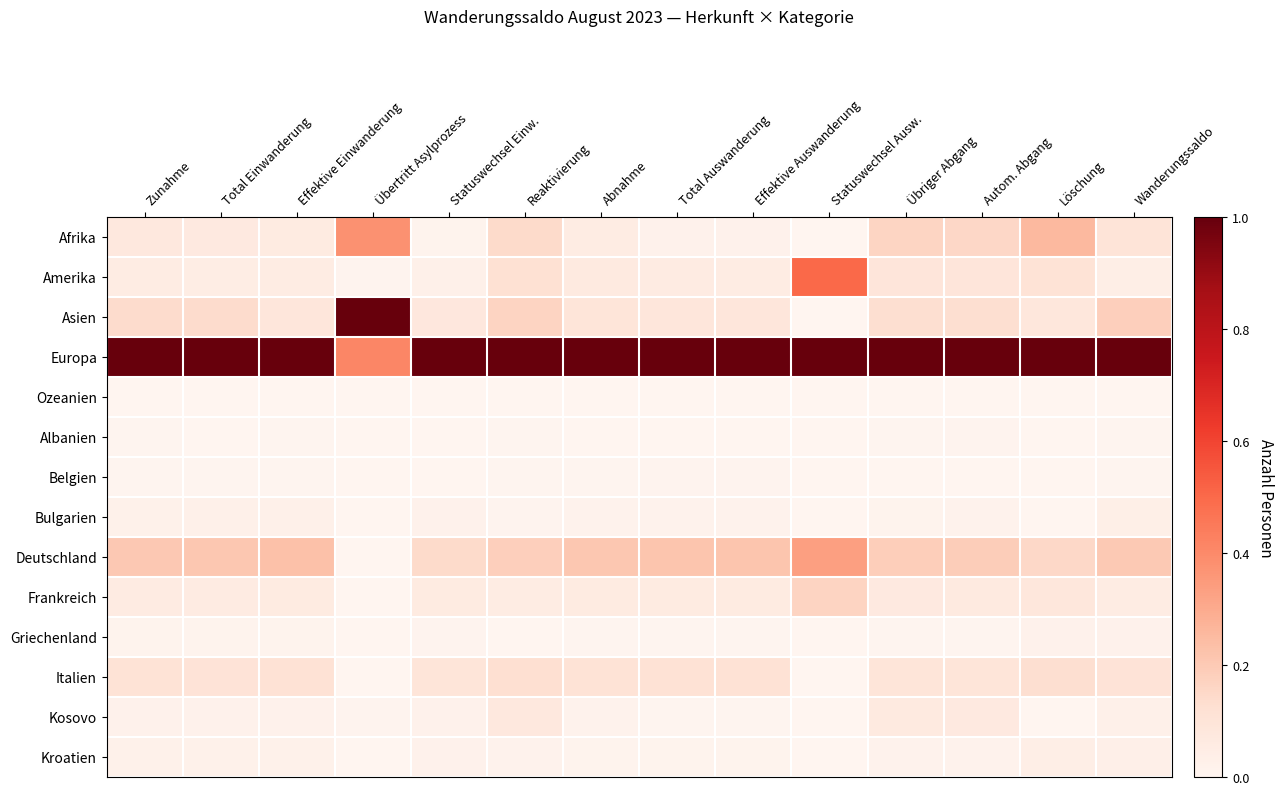

Reading right to left, what are all the values shown in this chart?

Afrika: Wanderungssaldo=0.1	Löschung=0.3	Autom. Abgang=0.2	Übriger Abgang=0.2	Statuswechsel Ausw.=0.0	Effektive Auswanderung=0.0	Total Auswanderung=0.0	Abnahme=0.1	Reaktivierung=0.1	Statuswechsel Einw.=0.0	Übertritt Asylprozess=0.4	Effektive Einwanderung=0.1	Total Einwanderung=0.1	Zunahme=0.1
Amerika: Wanderungssaldo=0.0	Löschung=0.1	Autom. Abgang=0.1	Übriger Abgang=0.1	Statuswechsel Ausw.=0.5	Effektive Auswanderung=0.1	Total Auswanderung=0.1	Abnahme=0.1	Reaktivierung=0.1	Statuswechsel Einw.=0.0	Übertritt Asylprozess=0.0	Effektive Einwanderung=0.1	Total Einwanderung=0.0	Zunahme=0.1
Asien: Wanderungssaldo=0.2	Löschung=0.1	Autom. Abgang=0.1	Übriger Abgang=0.1	Statuswechsel Ausw.=0.0	Effektive Auswanderung=0.1	Total Auswanderung=0.1	Abnahme=0.1	Reaktivierung=0.2	Statuswechsel Einw.=0.1	Übertritt Asylprozess=1.0	Effektive Einwanderung=0.1	Total Einwanderung=0.1	Zunahme=0.1
Europa: Wanderungssaldo=1.0	Löschung=1.0	Autom. Abgang=1.0	Übriger Abgang=1.0	Statuswechsel Ausw.=1.0	Effektive Auswanderung=1.0	Total Auswanderung=1.0	Abnahme=1.0	Reaktivierung=1.0	Statuswechsel Einw.=1.0	Übertritt Asylprozess=0.4	Effektive Einwanderung=1.0	Total Einwanderung=1.0	Zunahme=1.0
Ozeanien: Wanderungssaldo=0.0	Löschung=0.0	Autom. Abgang=0.0	Übriger Abgang=0.0	Statuswechsel Ausw.=0.0	Effektive Auswanderung=0.0	Total Auswanderung=0.0	Abnahme=0.0	Reaktivierung=0.0	Statuswechsel Einw.=0.0	Übertritt Asylprozess=0.0	Effektive Einwanderung=0.0	Total Einwanderung=0.0	Zunahme=0.0
Albanien: Wanderungssaldo=0.0	Löschung=0.0	Autom. Abgang=0.0	Übriger Abgang=0.0	Statuswechsel Ausw.=0.0	Effektive Auswanderung=0.0	Total Auswanderung=0.0	Abnahme=0.0	Reaktivierung=0.0	Statuswechsel Einw.=0.0	Übertritt Asylprozess=0.0	Effektive Einwanderung=0.0	Total Einwanderung=0.0	Zunahme=0.0
Belgien: Wanderungssaldo=0.0	Löschung=0.0	Autom. Abgang=0.0	Übriger Abgang=0.0	Statuswechsel Ausw.=0.0	Effektive Auswanderung=0.0	Total Auswanderung=0.0	Abnahme=0.0	Reaktivierung=0.0	Statuswechsel Einw.=0.0	Übertritt Asylprozess=0.0	Effektive Einwanderung=0.0	Total Einwanderung=0.0	Zunahme=0.0
Bulgarien: Wanderungssaldo=0.0	Löschung=0.0	Autom. Abgang=0.0	Übriger Abgang=0.0	Statuswechsel Ausw.=0.0	Effektive Auswanderung=0.0	Total Auswanderung=0.0	Abnahme=0.0	Reaktivierung=0.0	Statuswechsel Einw.=0.0	Übertritt Asylprozess=0.0	Effektive Einwanderung=0.0	Total Einwanderung=0.0	Zunahme=0.0
Deutschland: Wanderungssaldo=0.2	Löschung=0.1	Autom. Abgang=0.2	Übriger Abgang=0.2	Statuswechsel Ausw.=0.3	Effektive Auswanderung=0.2	Total Auswanderung=0.2	Abnahme=0.2	Reaktivierung=0.2	Statuswechsel Einw.=0.1	Übertritt Asylprozess=0.0	Effektive Einwanderung=0.2	Total Einwanderung=0.2	Zunahme=0.2
Frankreich: Wanderungssaldo=0.1	Löschung=0.1	Autom. Abgang=0.1	Übriger Abgang=0.1	Statuswechsel Ausw.=0.2	Effektive Auswanderung=0.1	Total Auswanderung=0.1	Abnahme=0.1	Reaktivierung=0.1	Statuswechsel Einw.=0.1	Übertritt Asylprozess=0.0	Effektive Einwanderung=0.1	Total Einwanderung=0.1	Zunahme=0.1
Griechenland: Wanderungssaldo=0.0	Löschung=0.0	Autom. Abgang=0.0	Übriger Abgang=0.0	Statuswechsel Ausw.=0.0	Effektive Auswanderung=0.0	Total Auswanderung=0.0	Abnahme=0.0	Reaktivierung=0.0	Statuswechsel Einw.=0.0	Übertritt Asylprozess=0.0	Effektive Einwanderung=0.0	Total Einwanderung=0.0	Zunahme=0.0
Italien: Wanderungssaldo=0.1	Löschung=0.1	Autom. Abgang=0.1	Übriger Abgang=0.1	Statuswechsel Ausw.=0.0	Effektive Auswanderung=0.1	Total Auswanderung=0.1	Abnahme=0.1	Reaktivierung=0.1	Statuswechsel Einw.=0.1	Übertritt Asylprozess=0.0	Effektive Einwanderung=0.1	Total Einwanderung=0.1	Zunahme=0.1
Kosovo: Wanderungssaldo=0.0	Löschung=0.0	Autom. Abgang=0.1	Übriger Abgang=0.1	Statuswechsel Ausw.=0.0	Effektive Auswanderung=0.0	Total Auswanderung=0.0	Abnahme=0.0	Reaktivierung=0.1	Statuswechsel Einw.=0.0	Übertritt Asylprozess=0.0	Effektive Einwanderung=0.0	Total Einwanderung=0.0	Zunahme=0.0
Kroatien: Wanderungssaldo=0.0	Löschung=0.0	Autom. Abgang=0.0	Übriger Abgang=0.0	Statuswechsel Ausw.=0.0	Effektive Auswanderung=0.0	Total Auswanderung=0.0	Abnahme=0.0	Reaktivierung=0.0	Statuswechsel Einw.=0.0	Übertritt Asylprozess=0.0	Effektive Einwanderung=0.0	Total Einwanderung=0.0	Zunahme=0.0